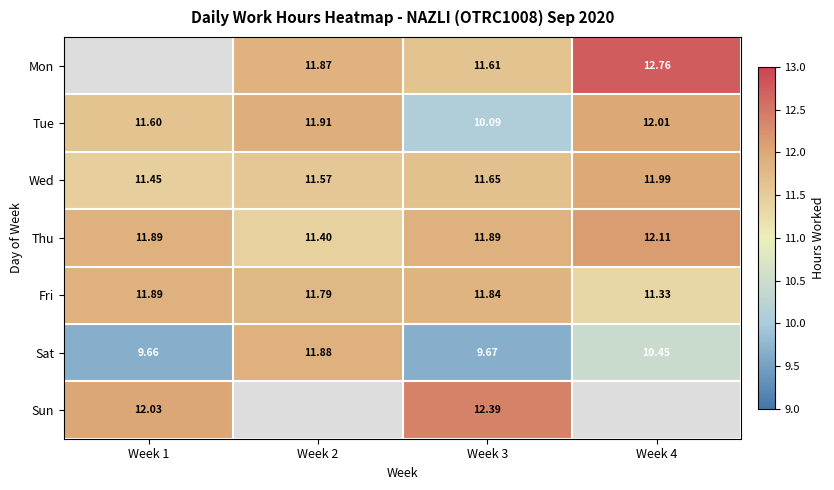

Count the number of categories in the chart.

4